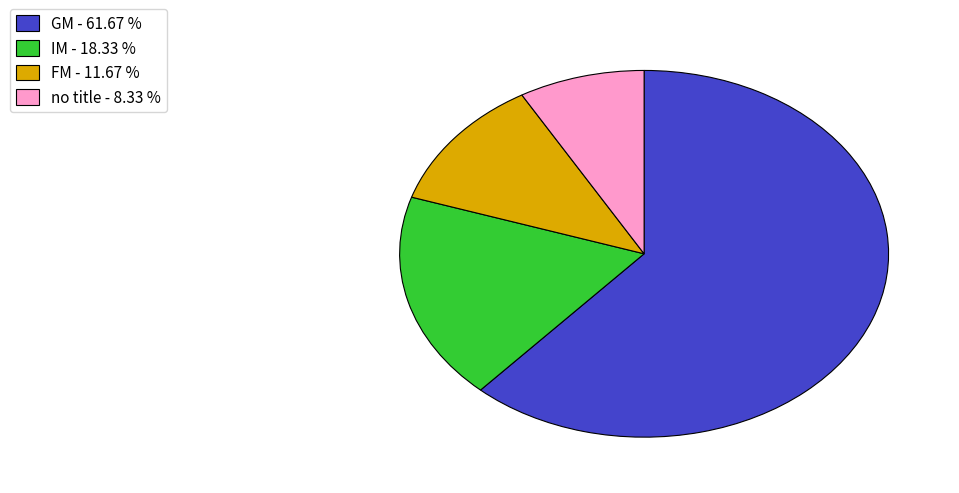

Which category has the biggest portion of the pie?

GM - 61.67 %